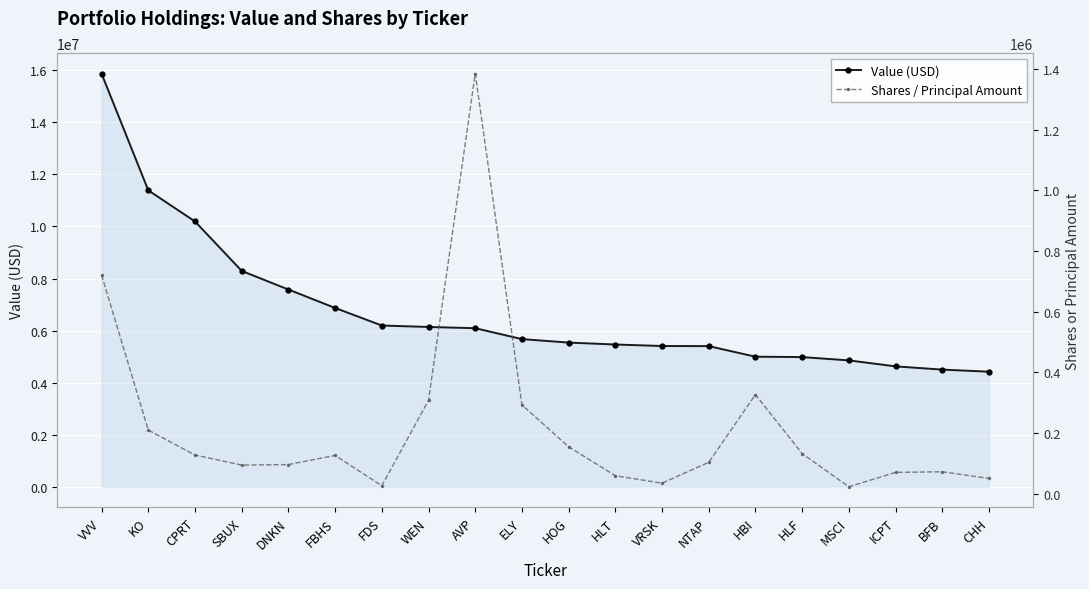

Is it true that Value (USD) equals 4289648 at SBUX?

False